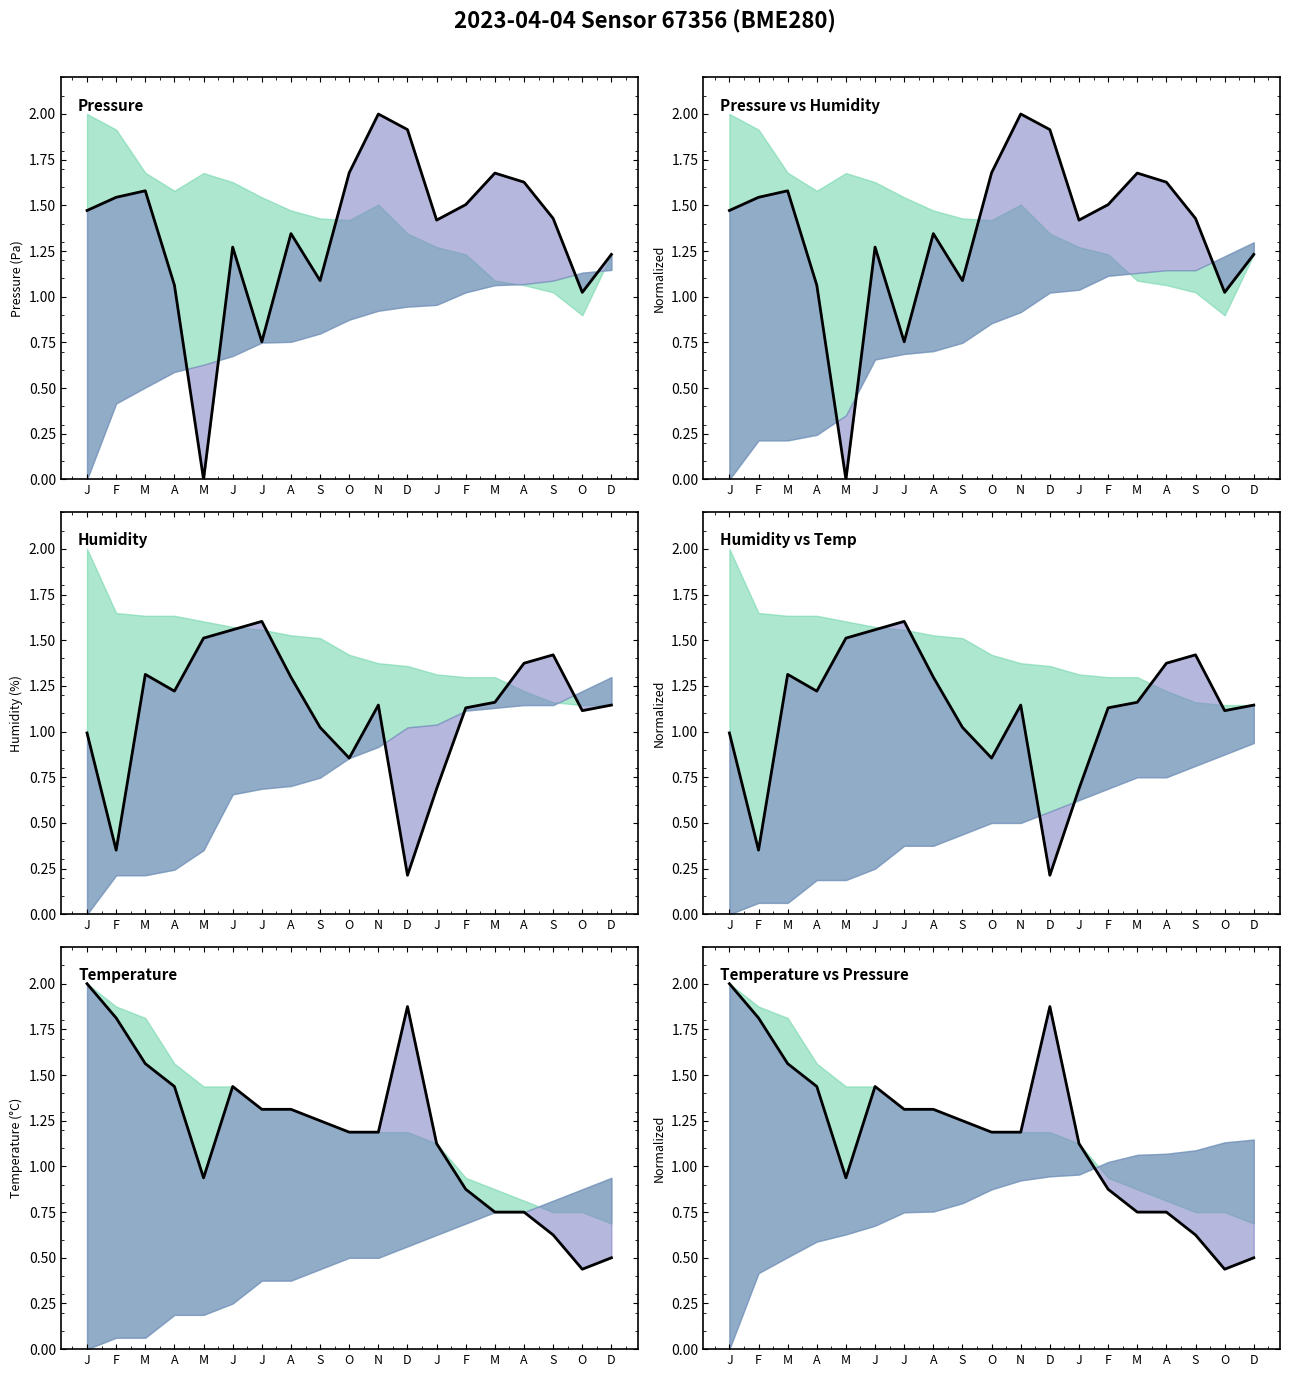

Which has a higher value, J or M?

M